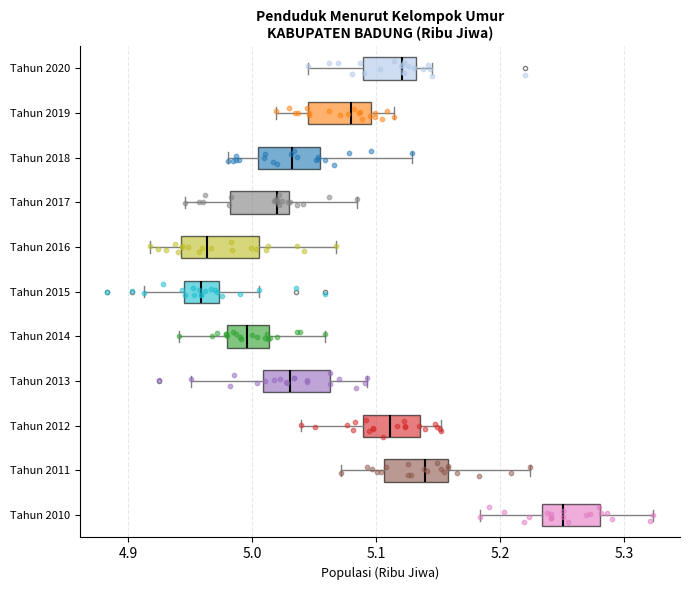

Where does the left whisker of the box for Tahun 2011 end on the x-axis? The values are not printed on the chart, so give them approximately, as read against the axis.

5.07